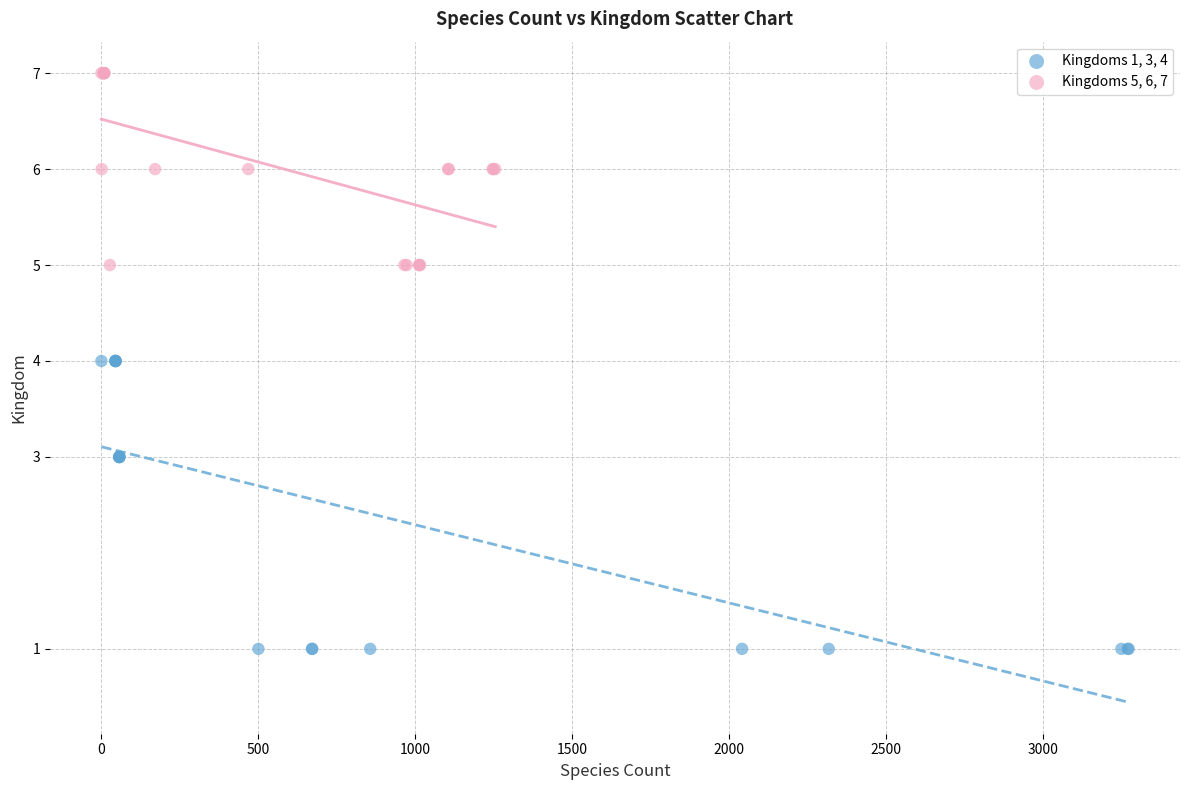

Which series contains the lowest Y value?

Kingdoms 1, 3, 4